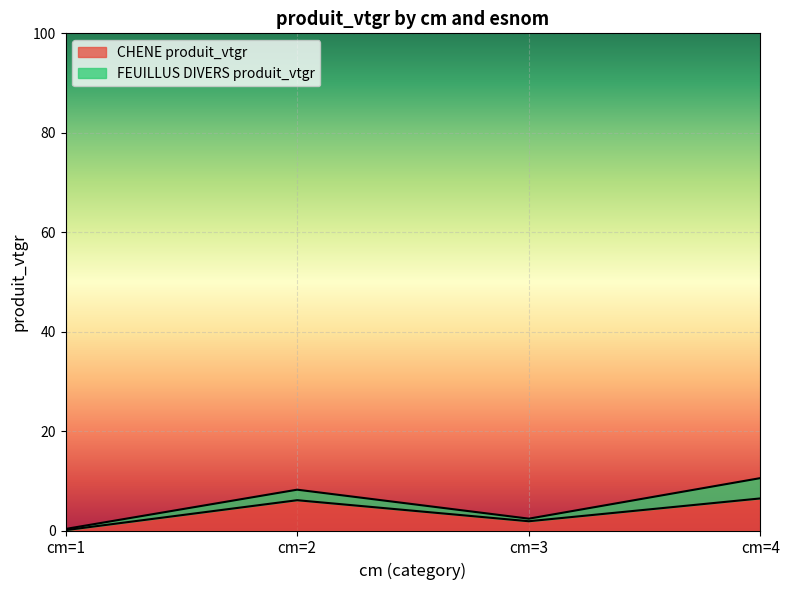

What is the value of the 2nd point from the left?

6.1